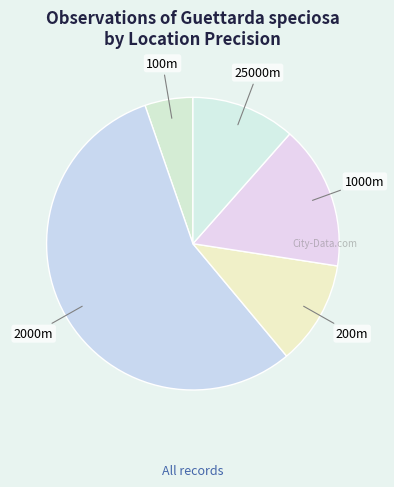

Count the number of slices in the pie.

5